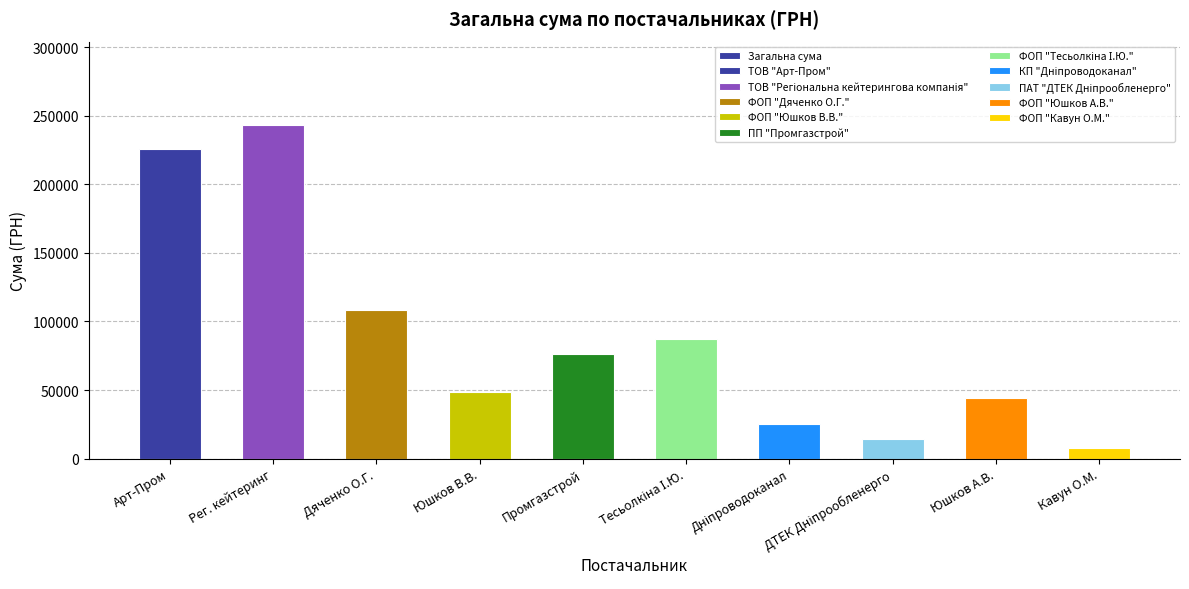

Count the number of values greater than 76271.

5